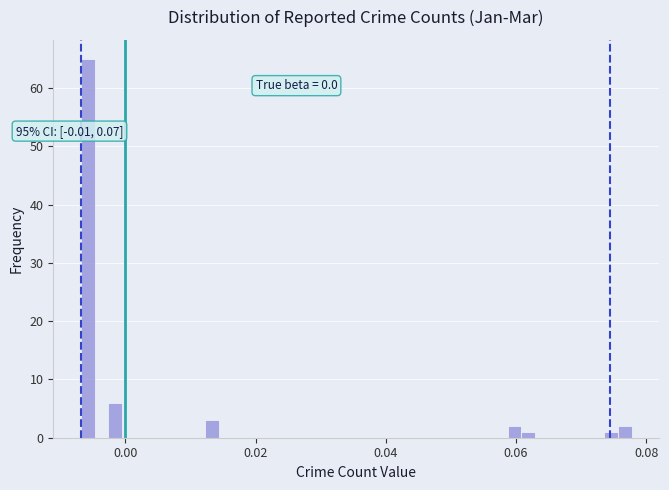

Around what value on the x-axis is the tallest bar? Give the approximate position of its centre, as read against the axis.

-0.006